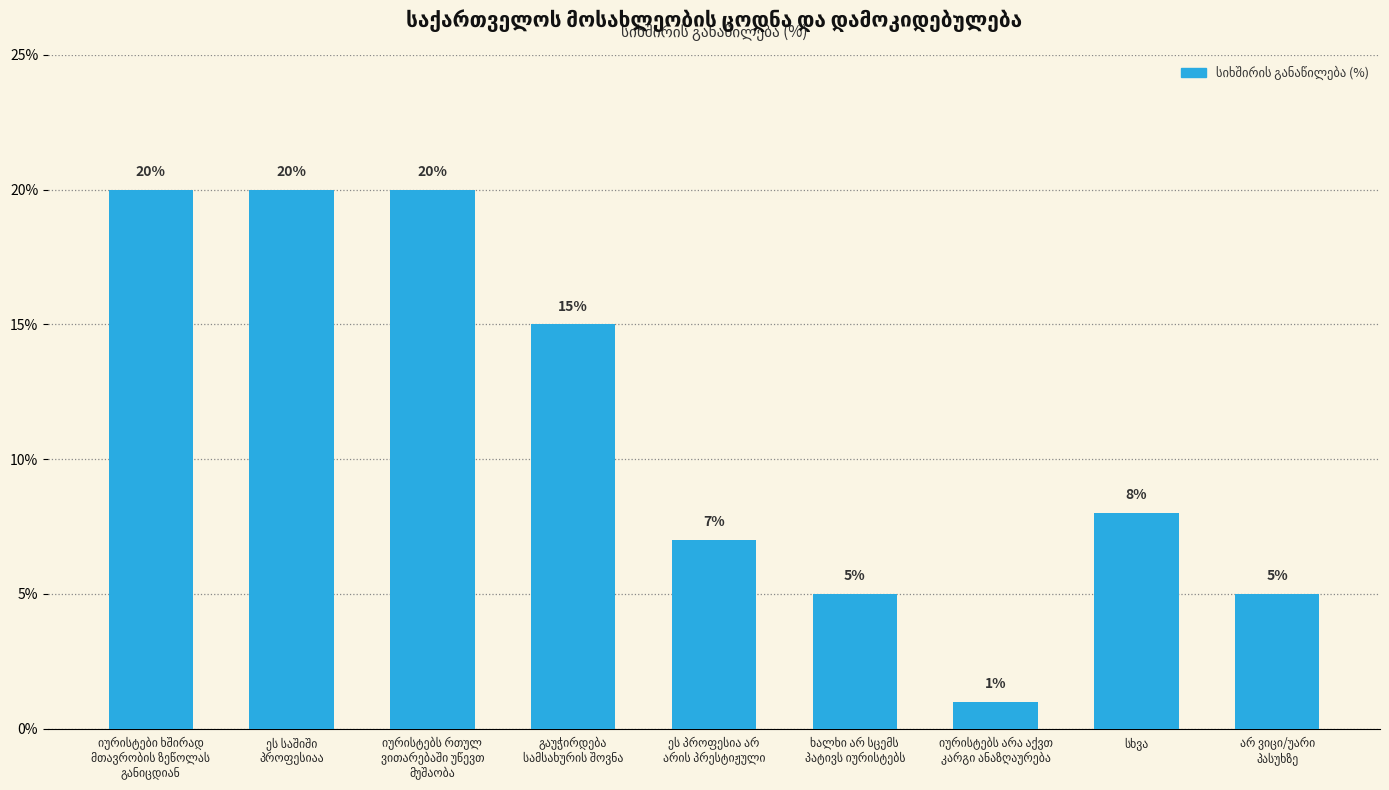

How many values are between 5 and 20?

8